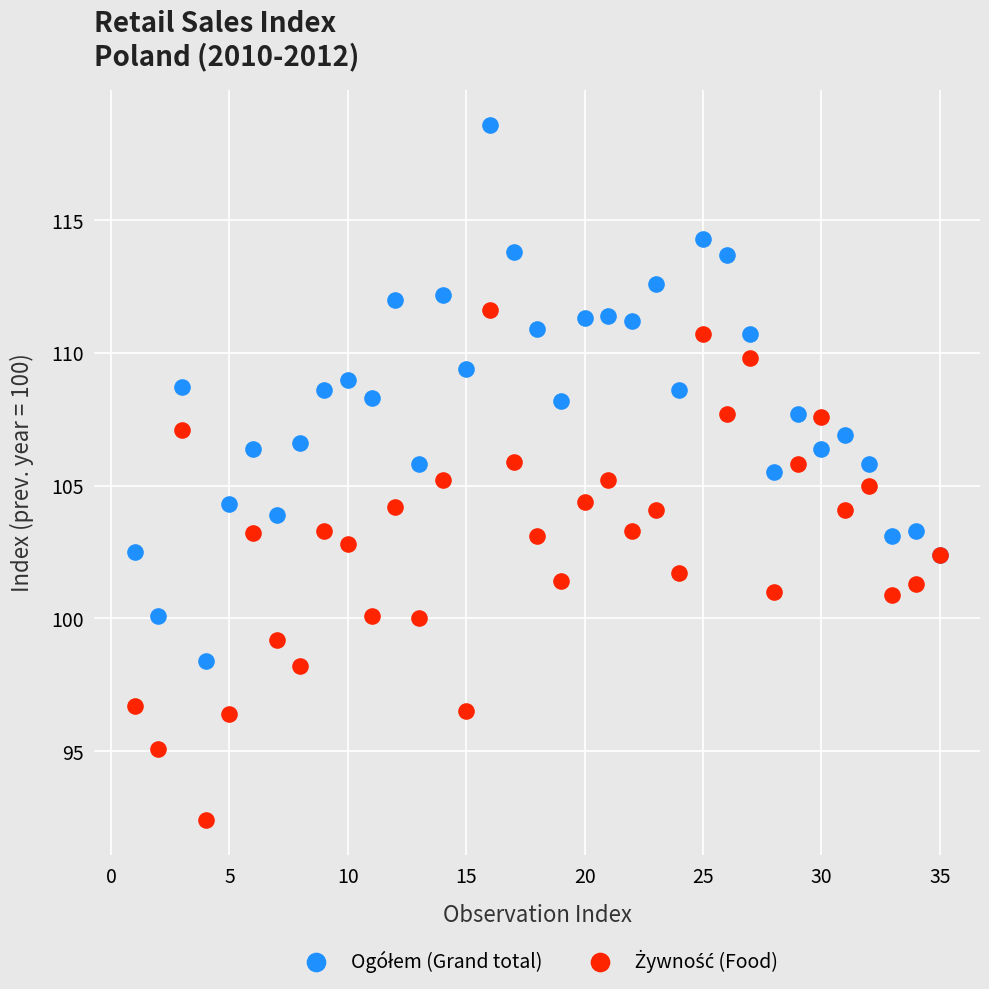

What is the X range (max minus min) for the scatter plot?

34.0